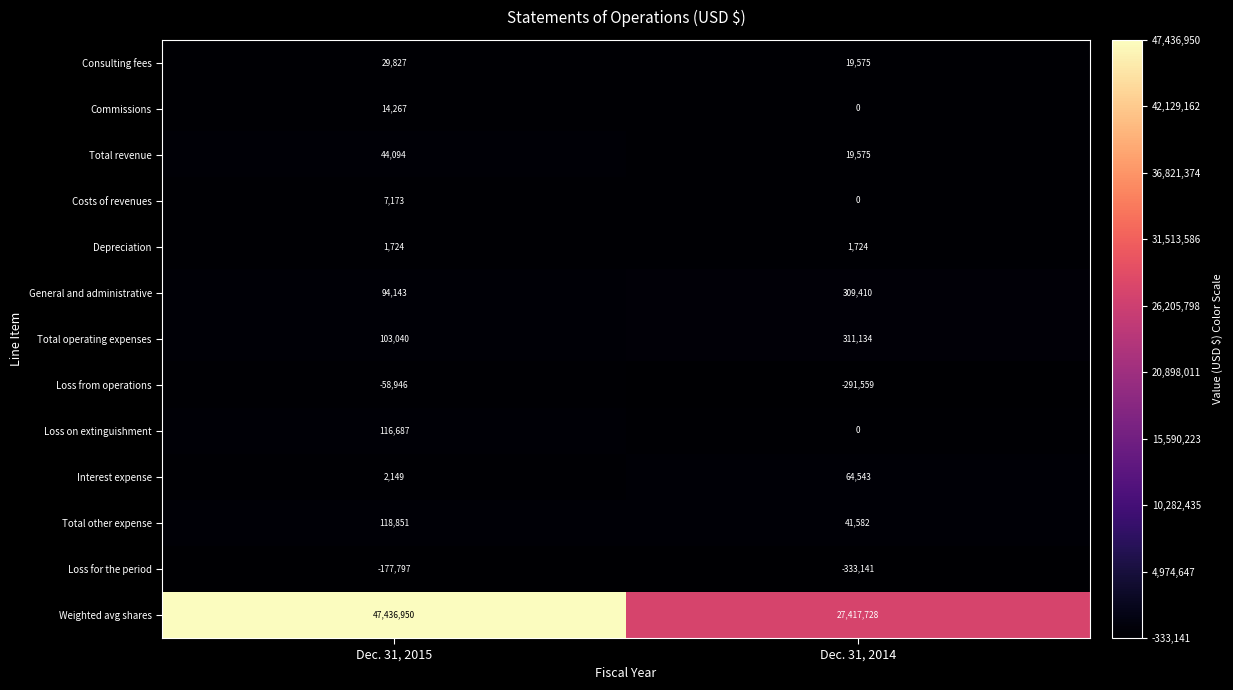

Between Dec. 31, 2015 and Dec. 31, 2014, which series saw the biggest shift?

Weighted avg shares